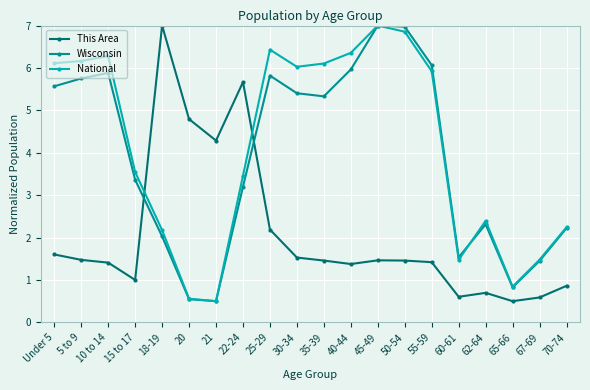

What is the minimum value shown in the chart?

0.5